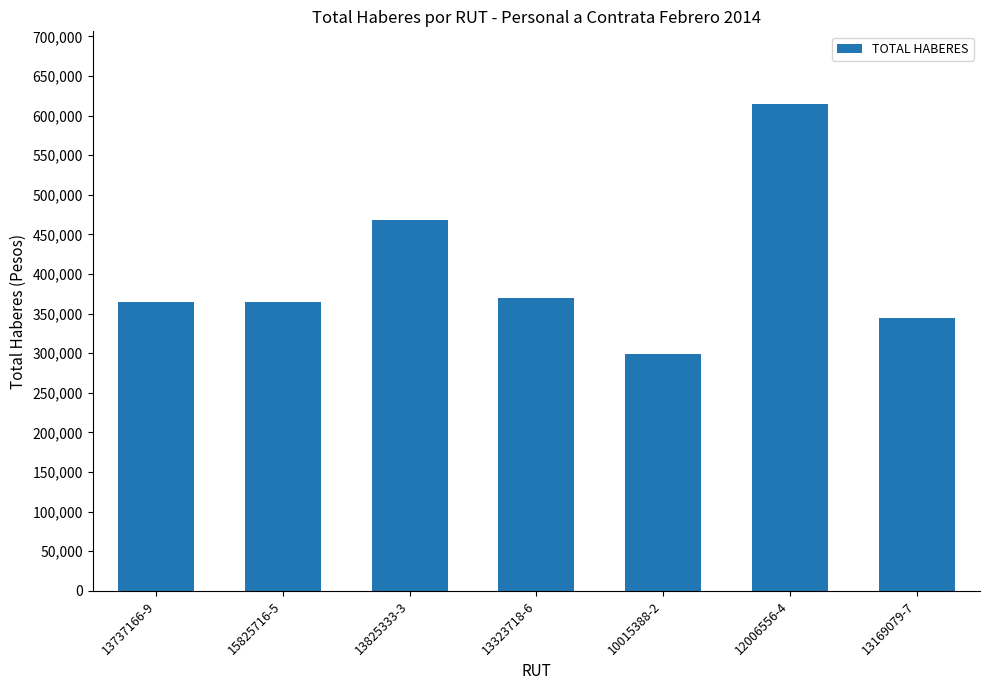

What is the minimum value shown in the chart?

298749.7